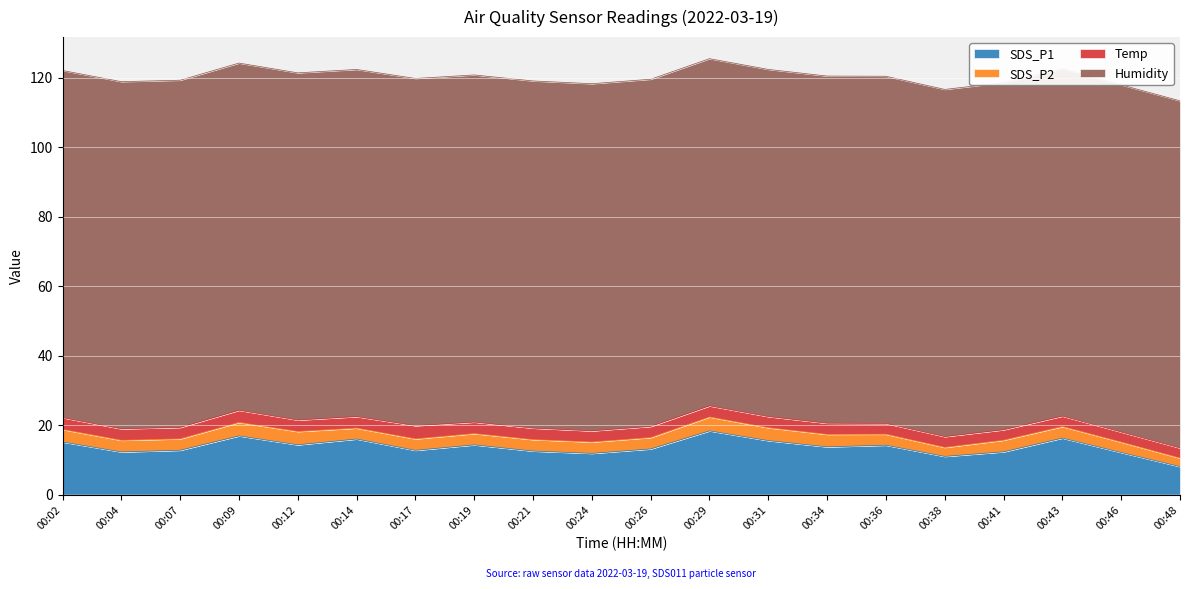

In SDS_P2, how many points are lower than both neighbors (excluding endpoints)?

4